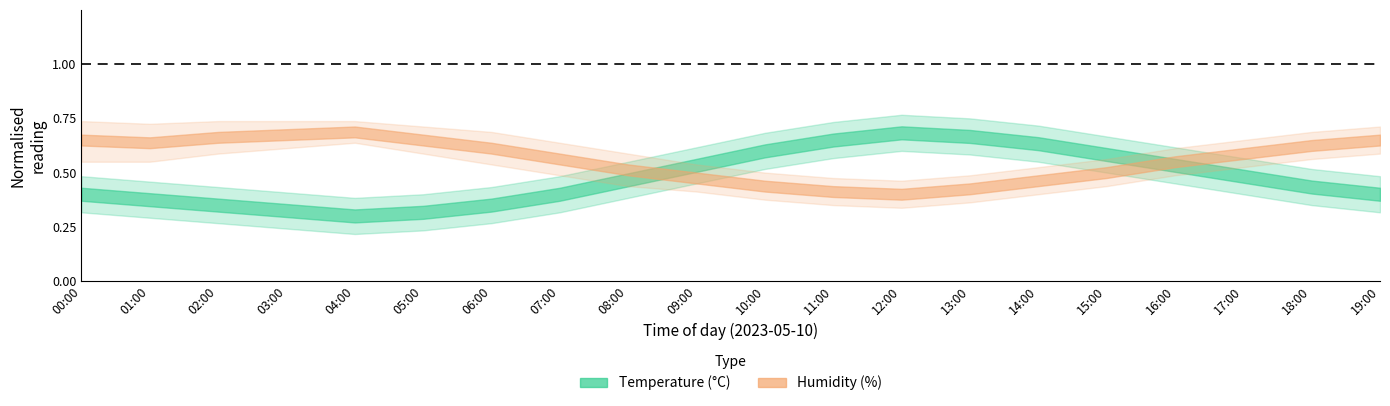

At which label is humidity_center closest to 98?

15:00